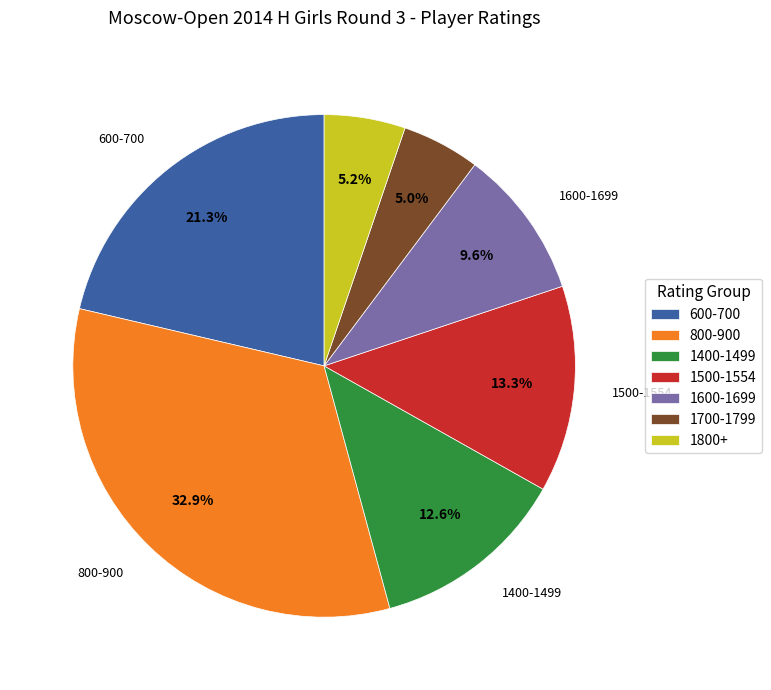

Does any single category account for the majority?

No